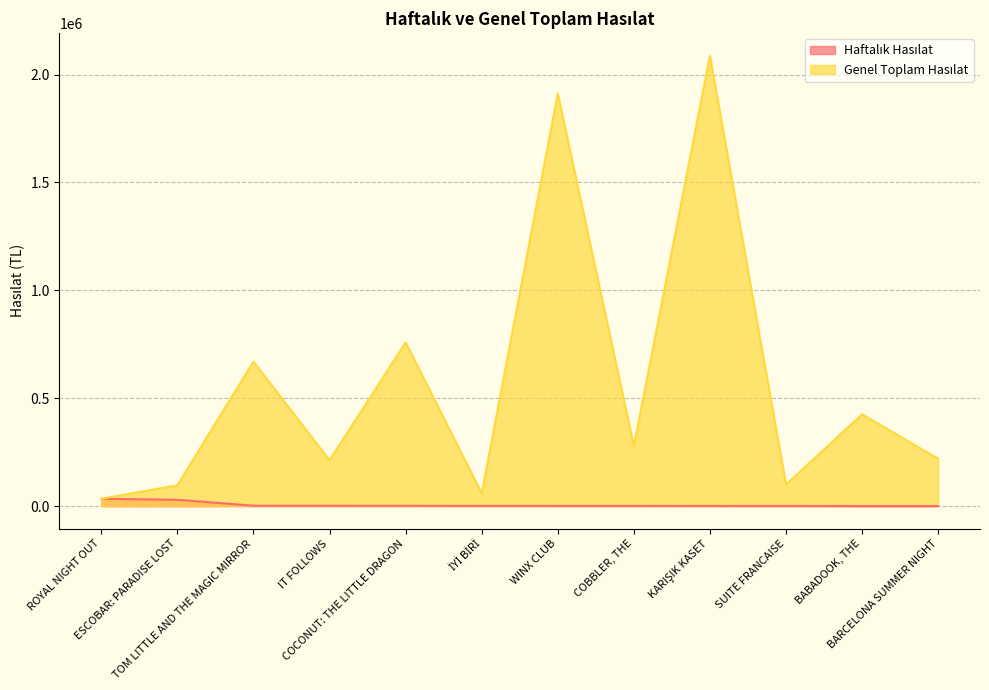

Reading left to right, list all the values displayed in this chart.

Haftalık Hasılat: ROYAL NIGHT OUT=33892.1	ESCOBAR: PARADISE LOST=29032.7	TOM LITTLE AND THE MAGIC MIRROR=1782.0	IT FOLLOWS=1765.0	COCONUT: THE LITTLE DRAGON=1425.6	İYİ BİRİ=1217.5	WINX CLUB=950.4	COBBLER, THE=950.4	KARIŞIK KASET=666.0	SUITE FRANCAISE=512.0	BABADOOK, THE=81.0	BARCELONA SUMMER NIGHT=49.0
Genel Toplam Hasılat: ROYAL NIGHT OUT=33892.1	ESCOBAR: PARADISE LOST=96583.7	TOM LITTLE AND THE MAGIC MIRROR=669672.6	IT FOLLOWS=212485.6	COCONUT: THE LITTLE DRAGON=758370.9	İYİ BİRİ=59159.0	WINX CLUB=1911628.8	COBBLER, THE=277456.0	KARIŞIK KASET=2087375.2	SUITE FRANCAISE=99119.1	BABADOOK, THE=425928.8	BARCELONA SUMMER NIGHT=219135.8